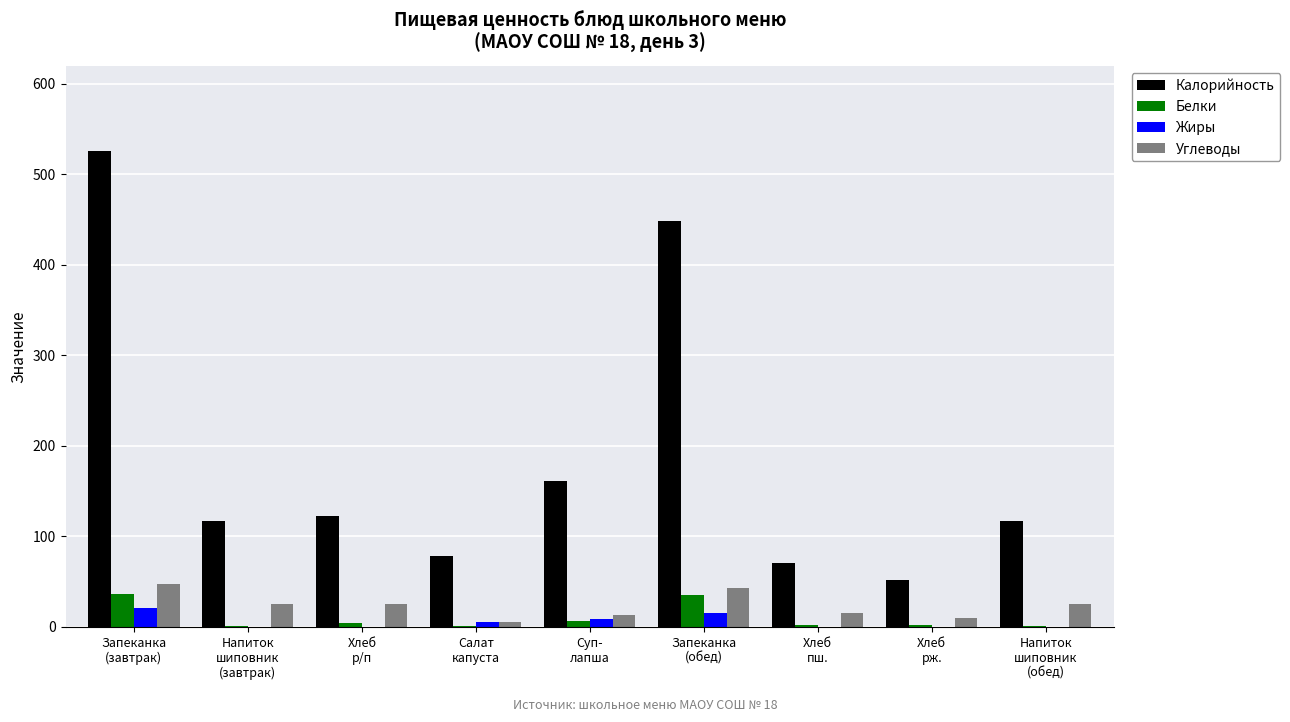

Does the chart contain stacked bars?

No